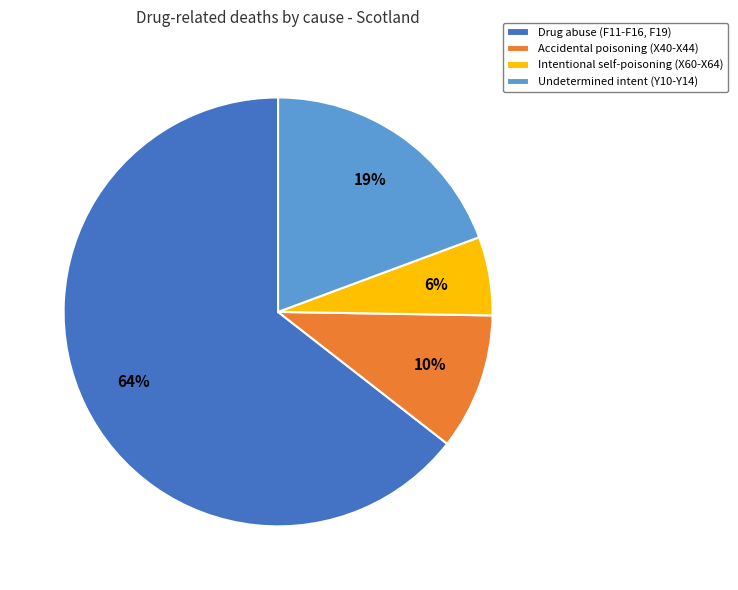

To the nearest percent, what portion does Intentional self-poisoning (X60-X64) represent?

6%